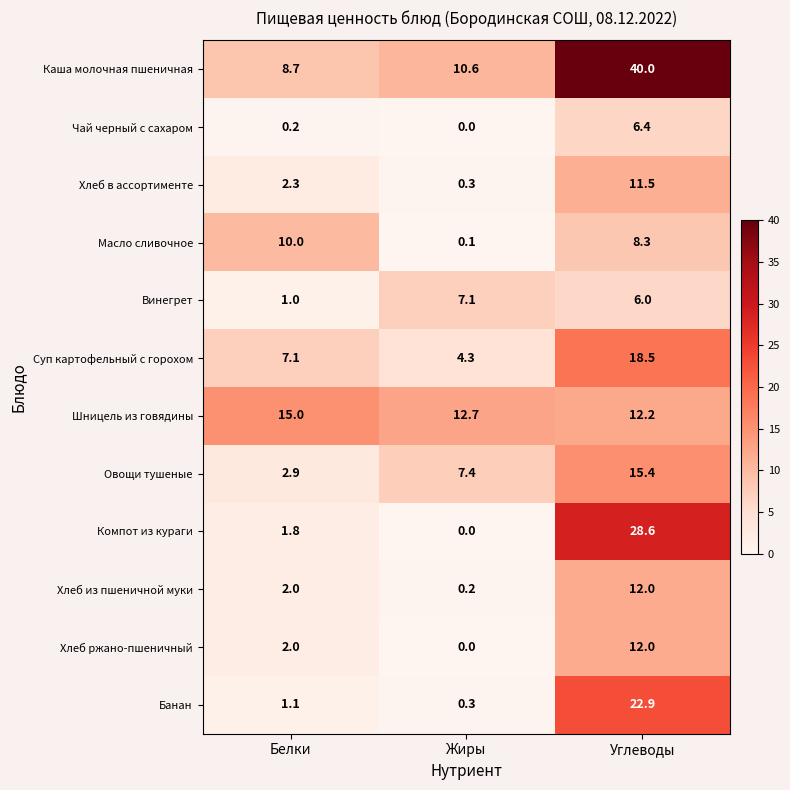

At which category is the sum across all series the highest?

Углеводы